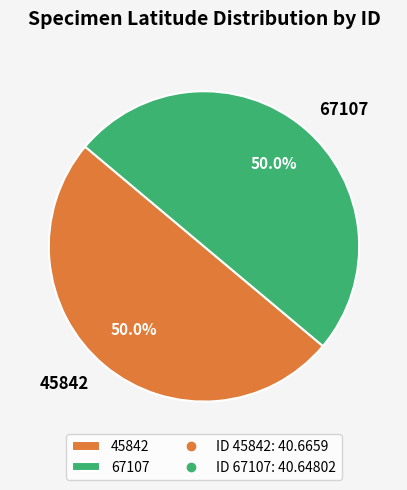

Do 67107 and 45842 together represent more than half of the pie?

Yes